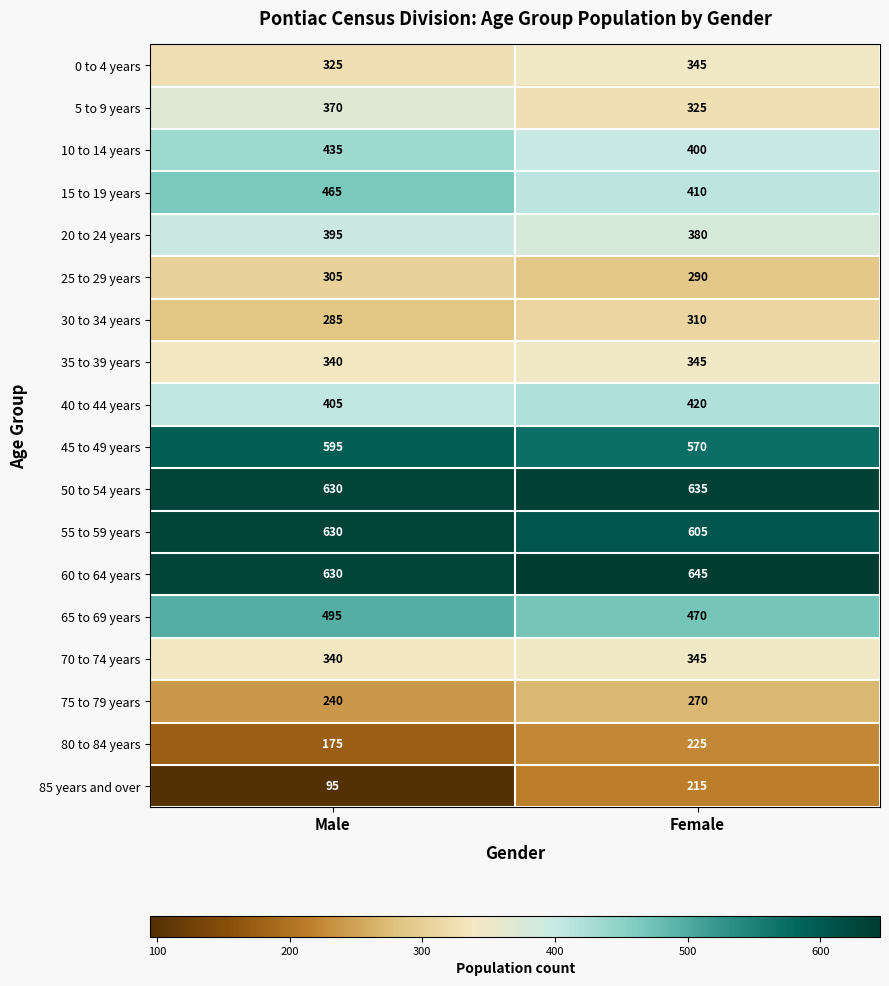

Rank the categories by 70 to 74 years value from lowest to highest.

Male, Female